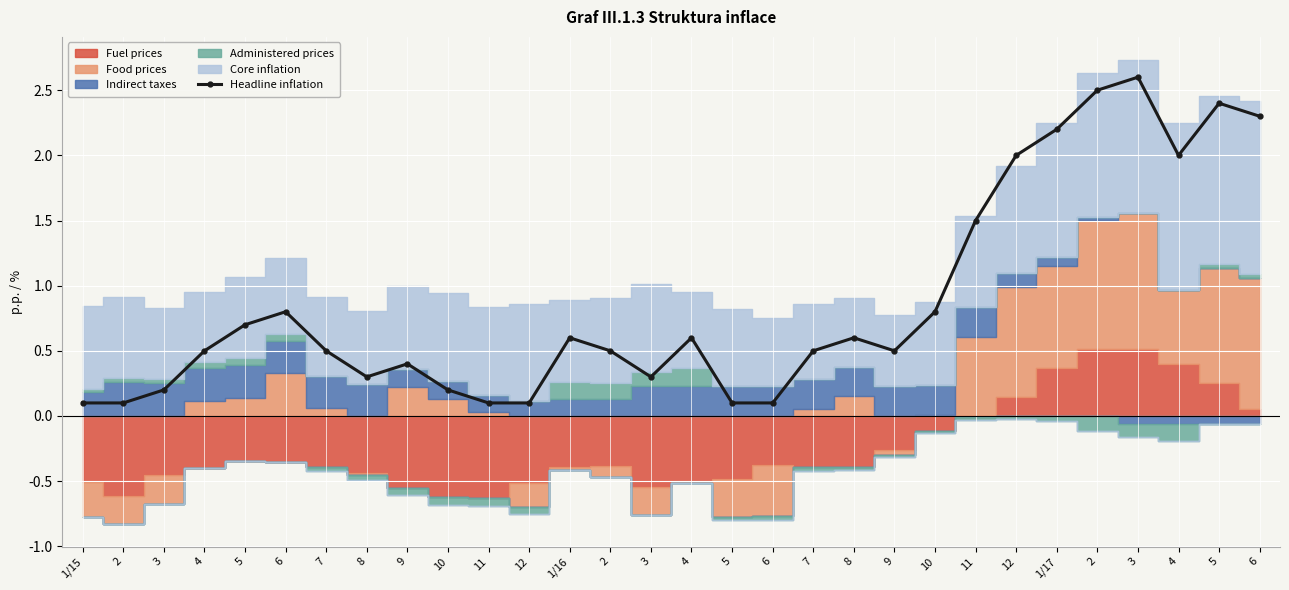

What is the average value?

0.9